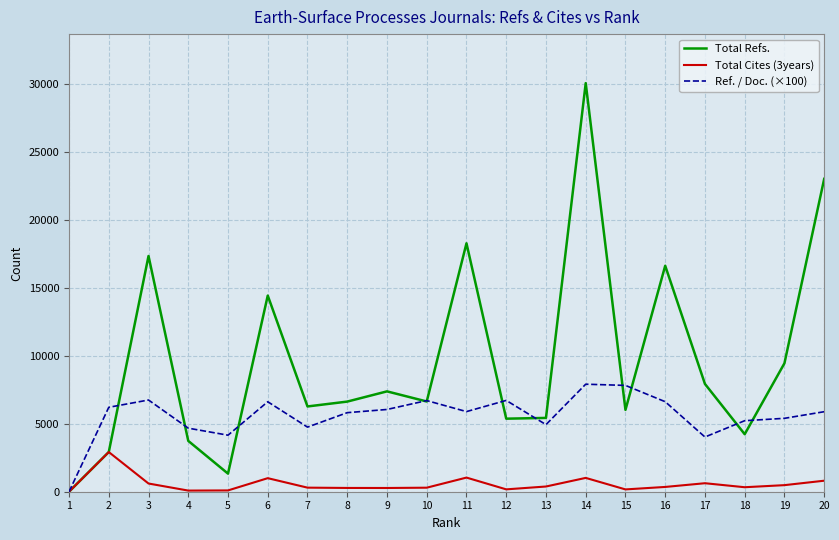

What is the difference between the maximum and minimum values in the Total Refs. series?

30087.0